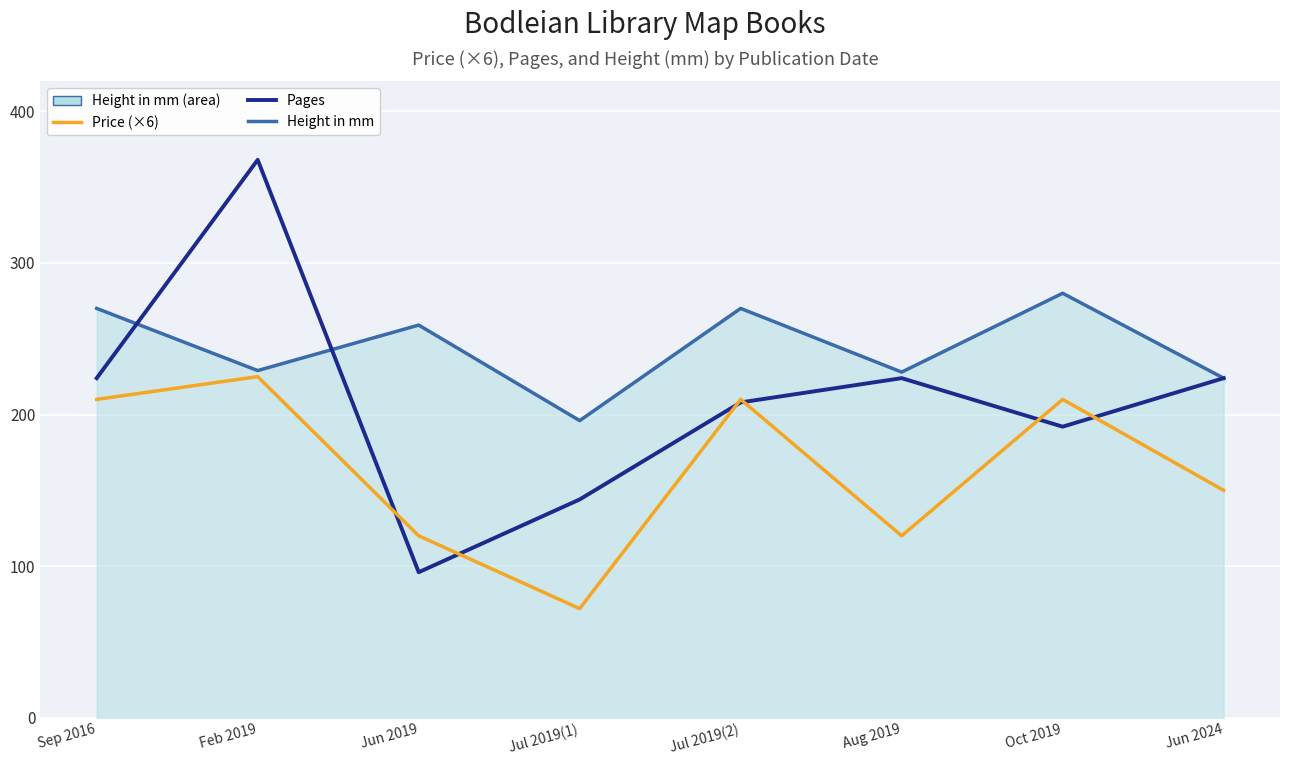

What is the difference between the highest and lowest values at Aug 2019?

108